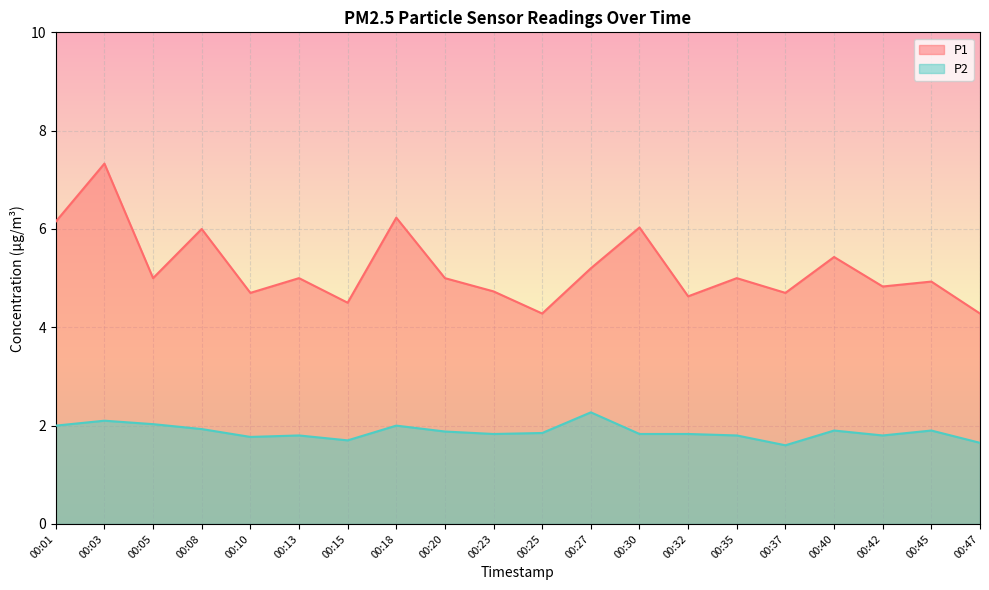

At which label is P1 closest to 5?

00:05